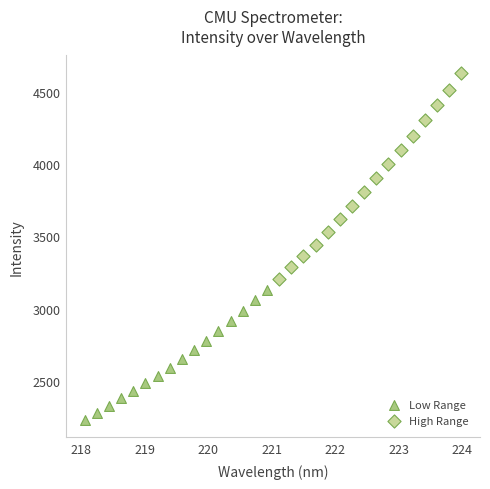

Which series has the widest spread of Y values?

High Range